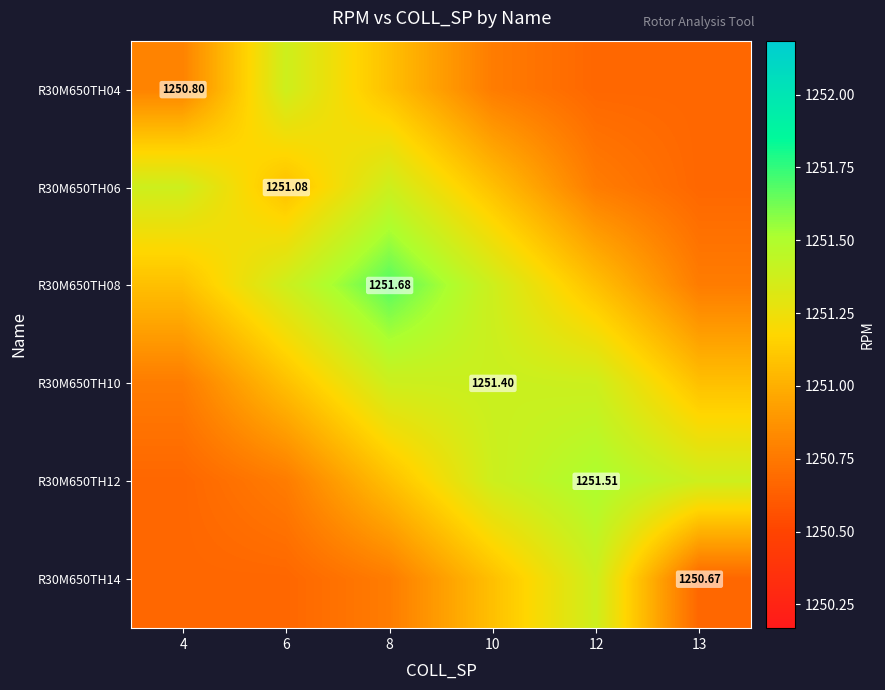

List the series in order of their peak value, highest first.

R30M650TH08, R30M650TH12, R30M650TH10, R30M650TH04, R30M650TH06, R30M650TH14